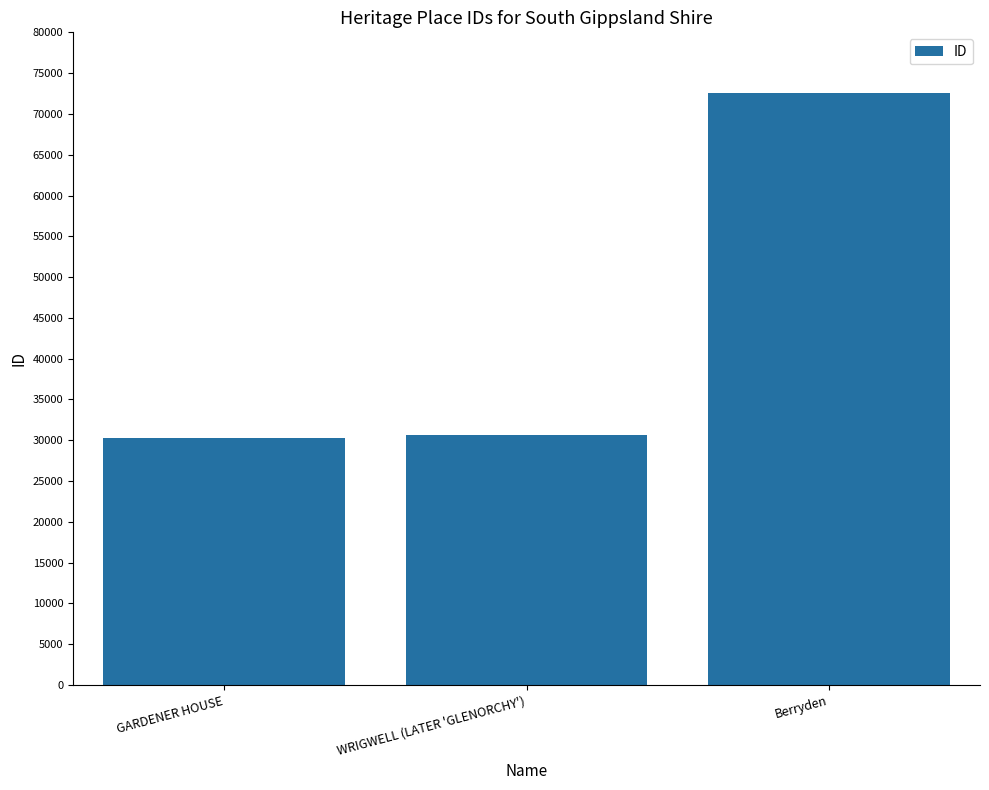

What is the sum of all values?

133525